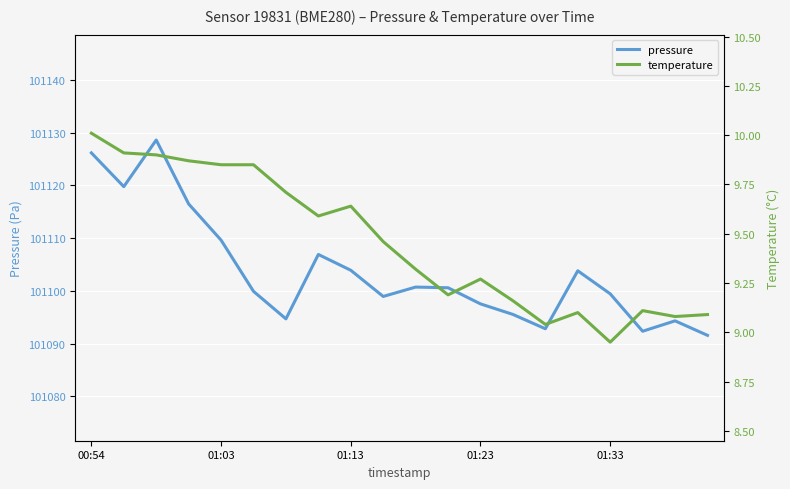

The pressure series shows 131856.3 at 10. True or false?

False